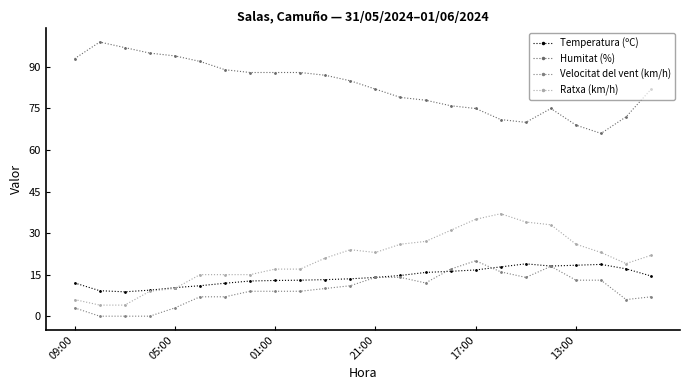

Rank the series by their maximum value, from highest to lowest.

Humitat (%), Ratxa (km/h), Velocitat del vent (km/h), Temperatura (ºC)